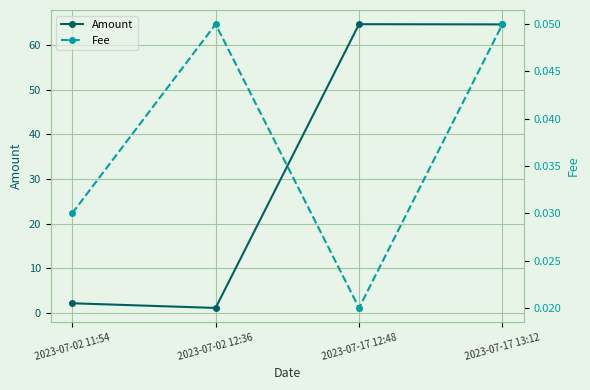

What position from the right is 2023-07-17 12:48?

2